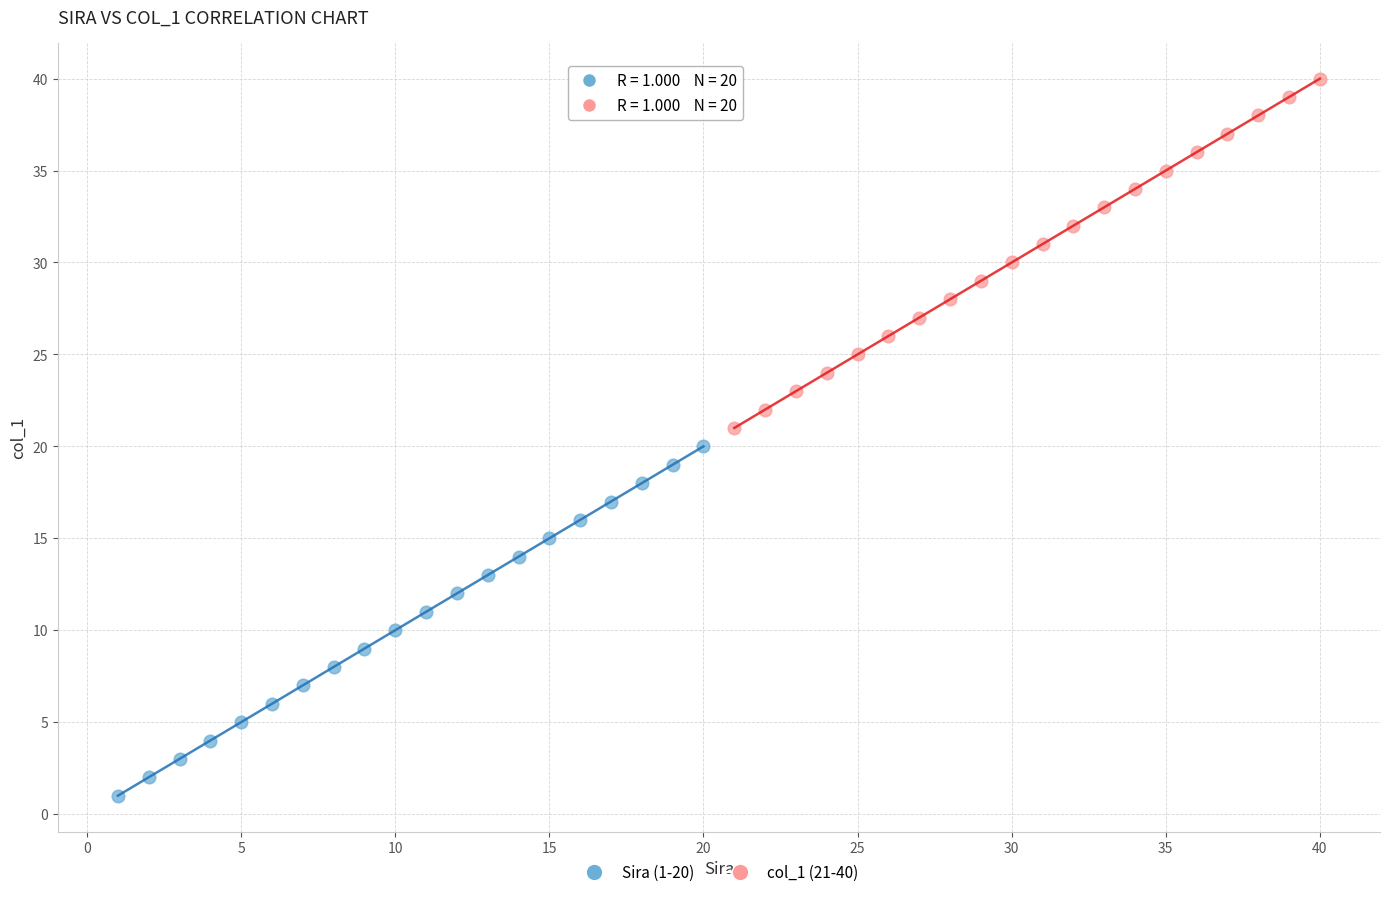

Which series reaches the minimum Y coordinate?

Sira (1-20)